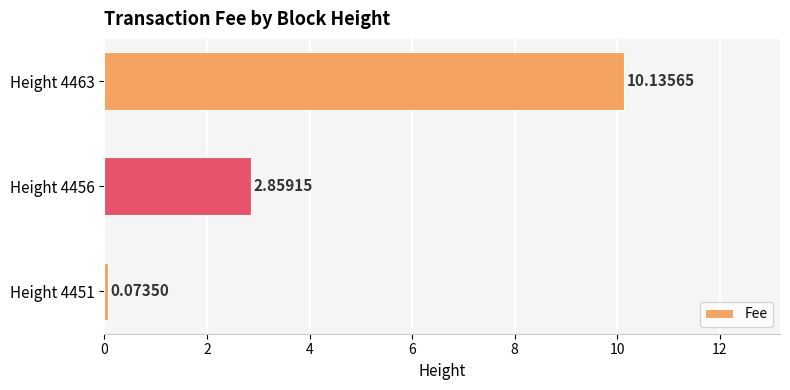

Which category has the highest value across all series?

Height 4463